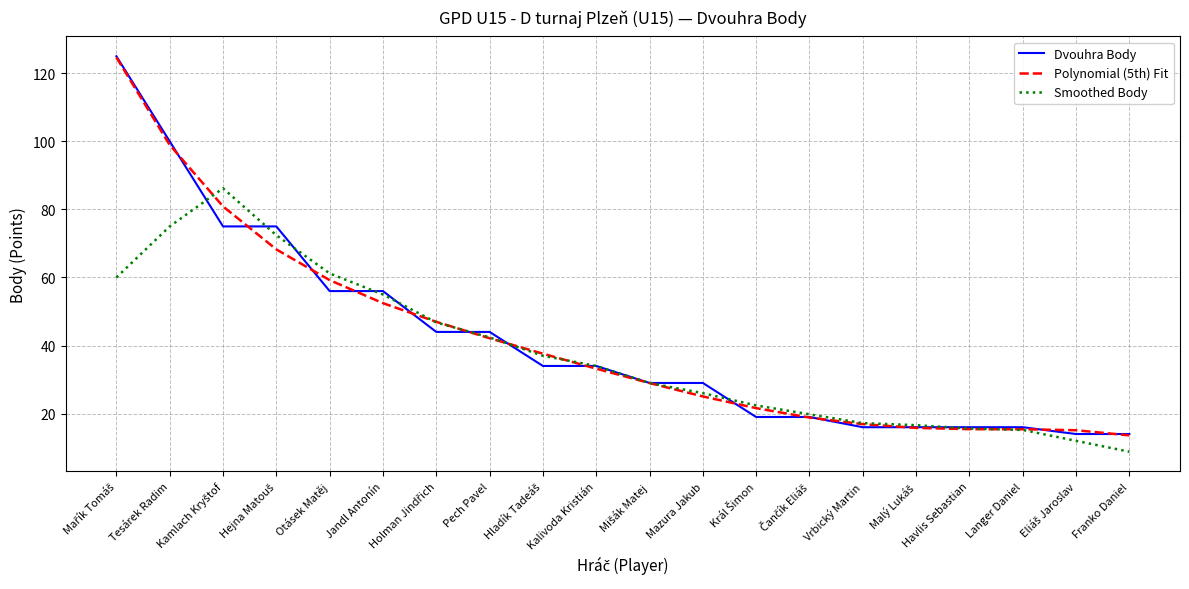

What is the total value across all series at Franko Daniel?

36.4